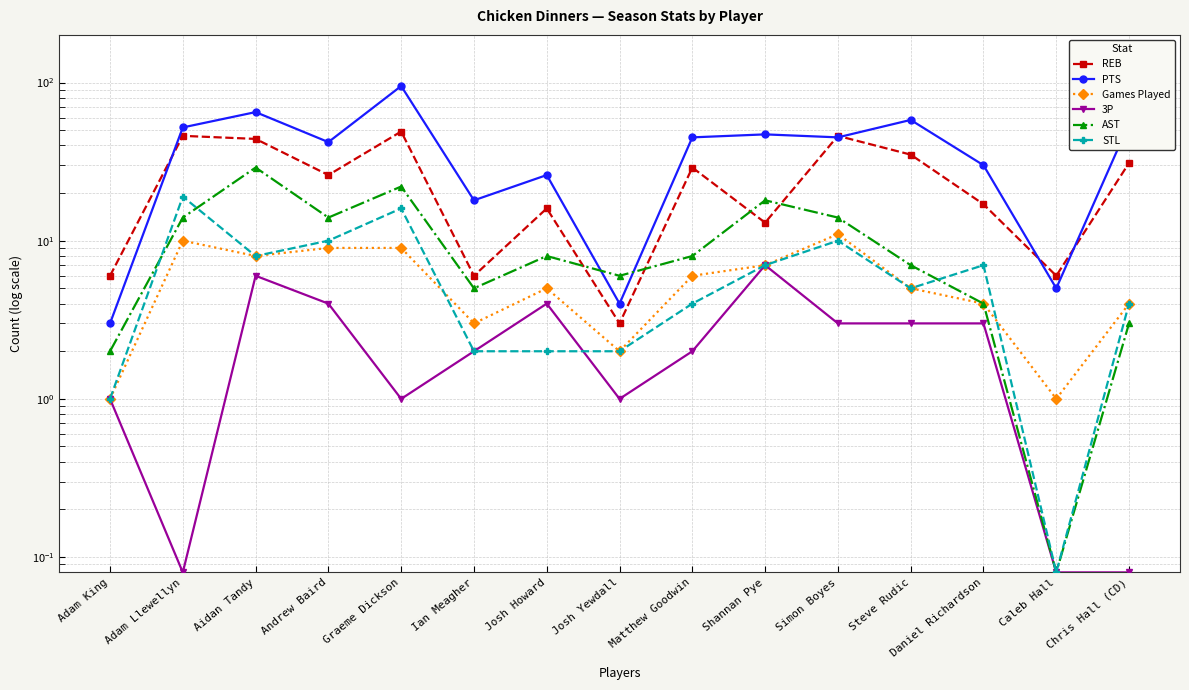

What is the minimum value shown in the chart?

0.1